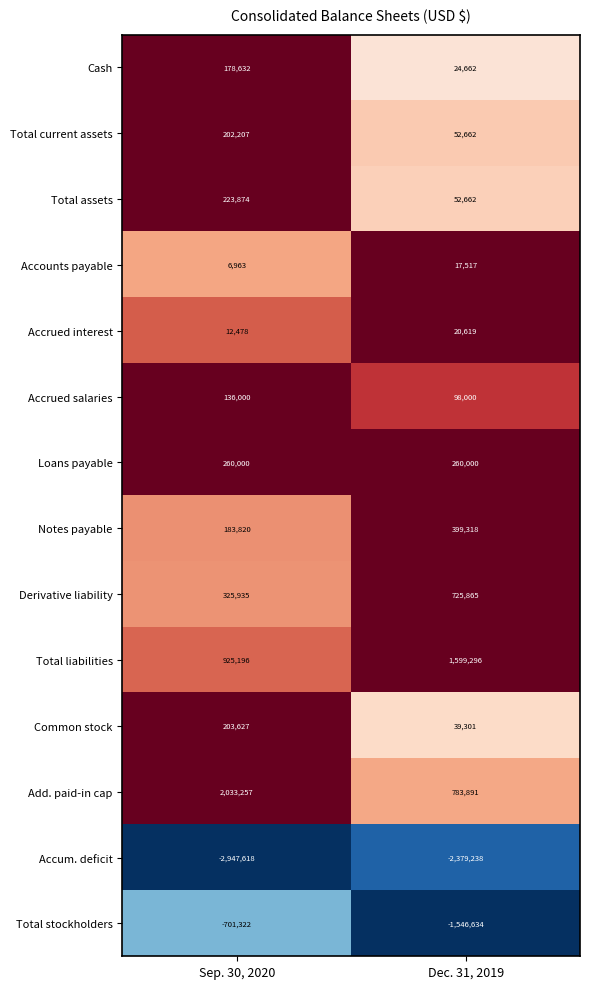

What is the sum of the Cash values at Sep. 30, 2020 and Dec. 31, 2019?

203294